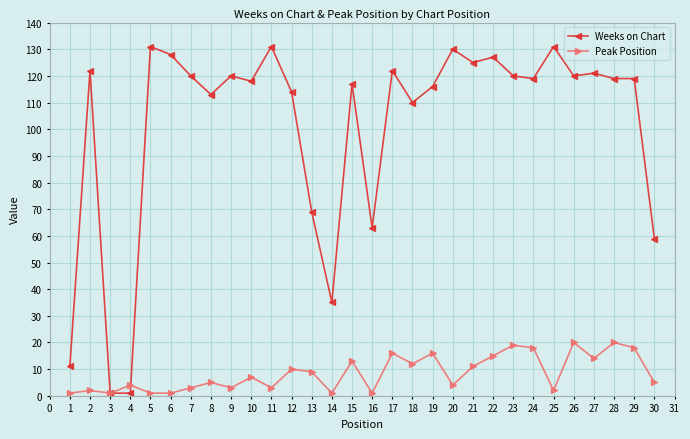

List the series in order of their overall mean, highest first.

Weeks on Chart, Peak Position